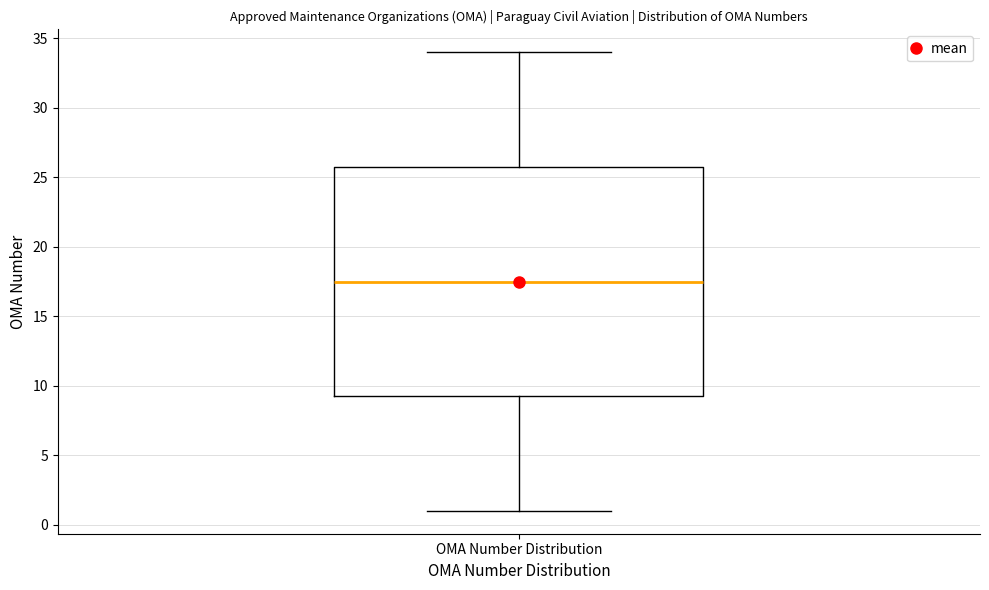

Where does the median line of the box for OMA Number Distribution sit on the y-axis? The values are not printed on the chart, so give them approximately, as read against the axis.

17.5